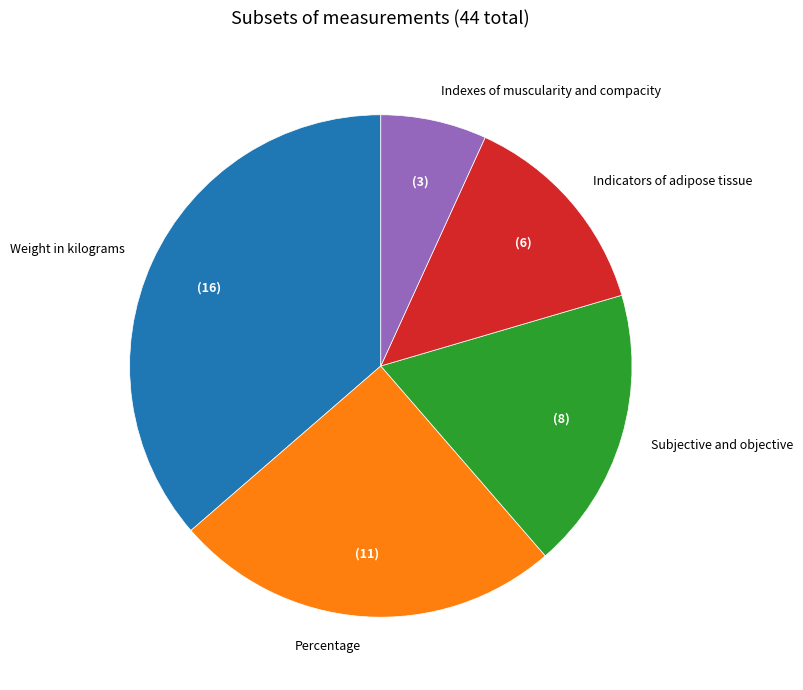

How many segments does this pie chart have?

5